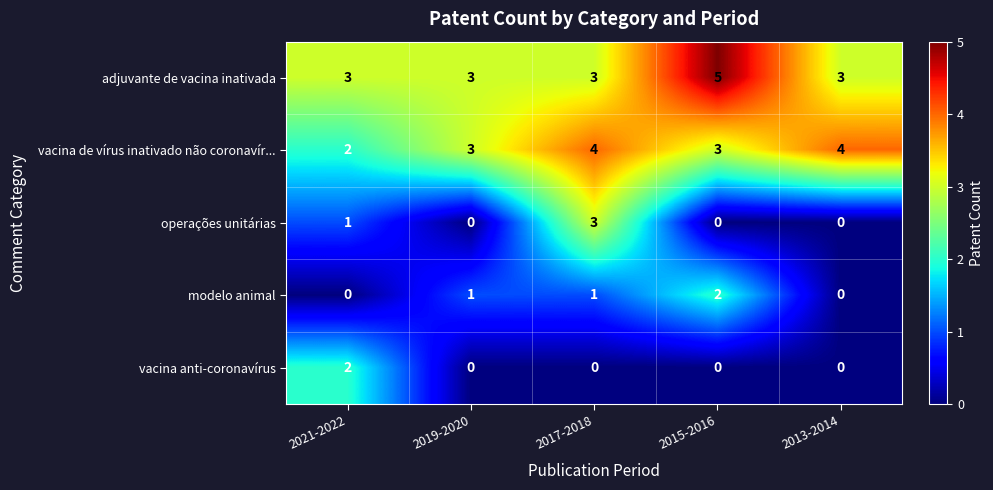

How many values in modelo animal are above zero?

3